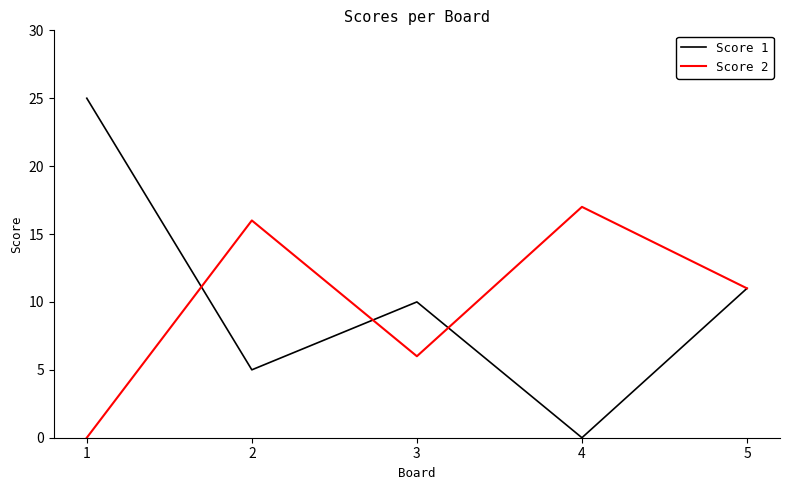

Is the value of Score 2 at 5 greater than the value of Score 1 at 1?

No